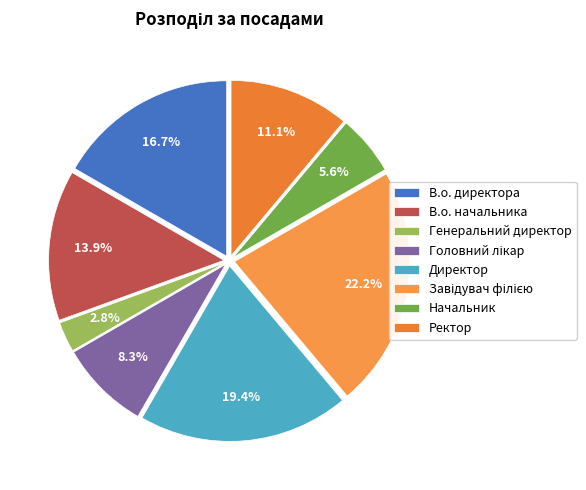

To the nearest percent, what is the average slice percentage?

12%